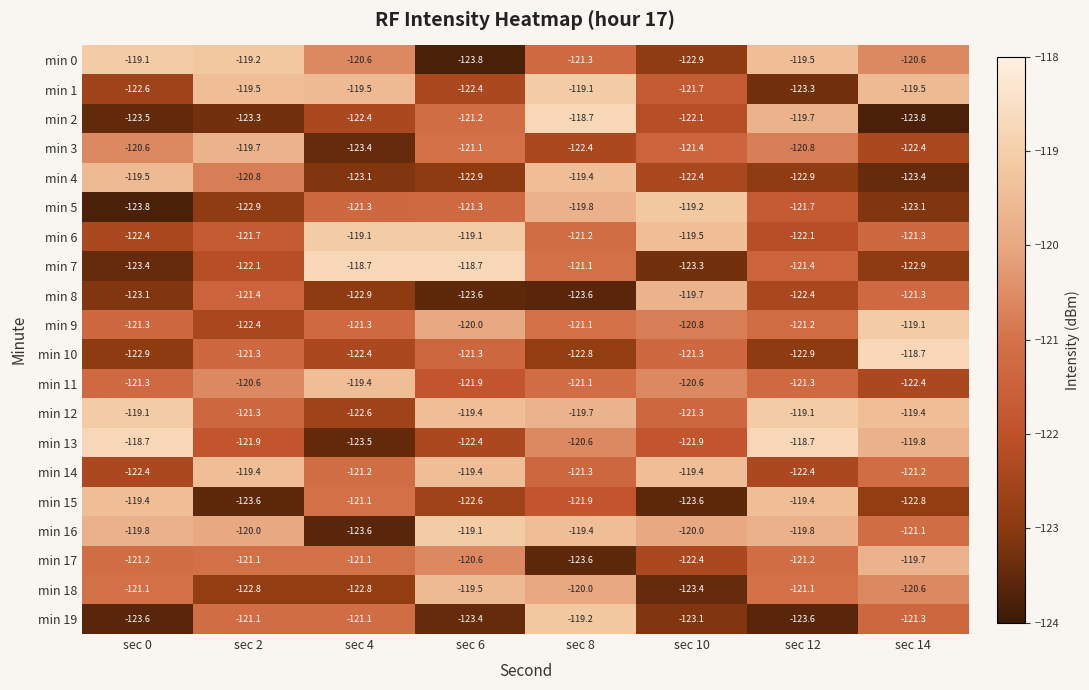

What is the sum of all min 5 values?

-973.1